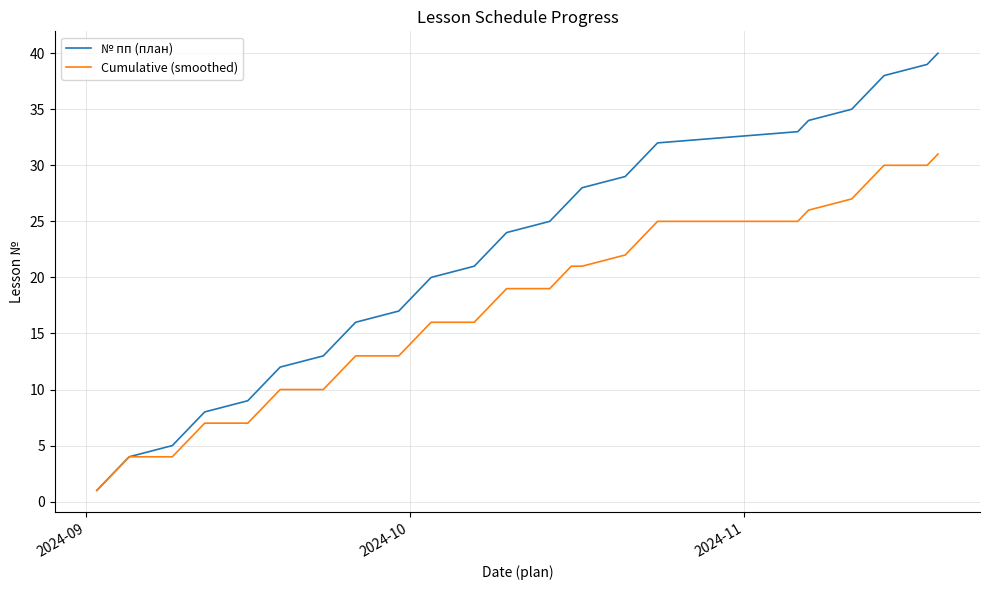

List the series in order of their peak value, highest first.

№ пп (план), Cumulative (smoothed)